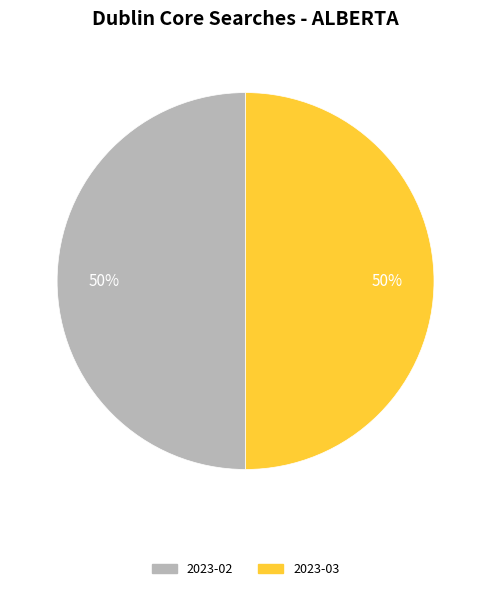

To the nearest percent, what is the average slice percentage?

50%